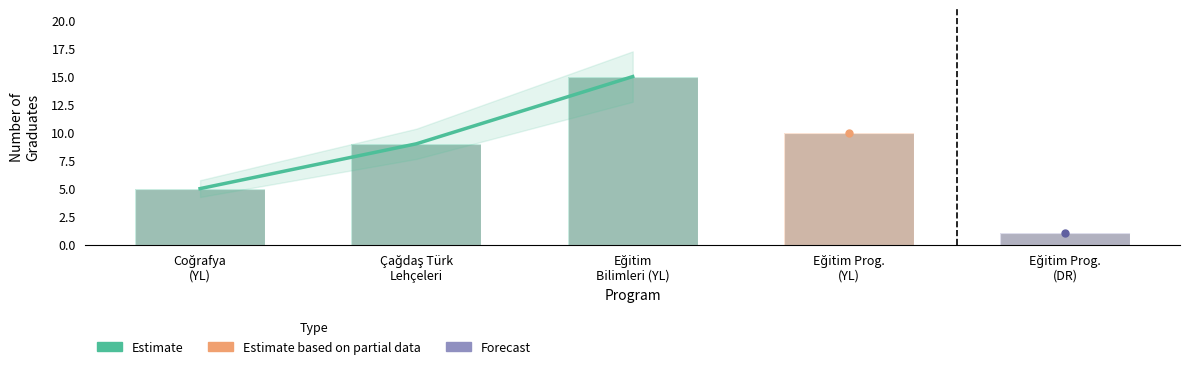

Does the chart contain stacked bars?

No